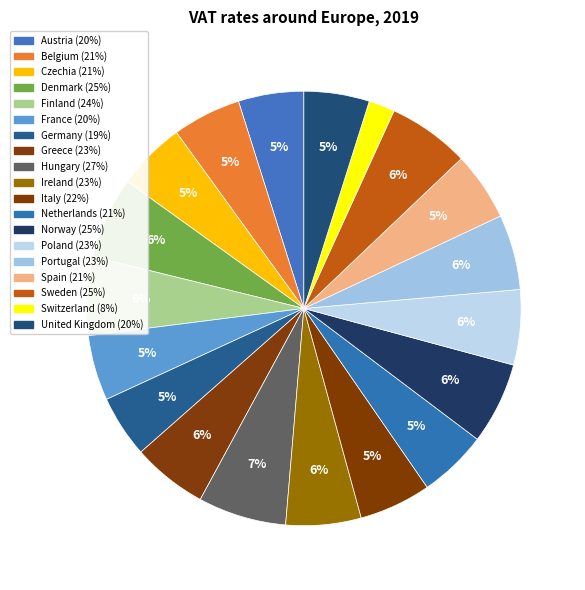

Is there any slice that represents more than half of the pie?

No